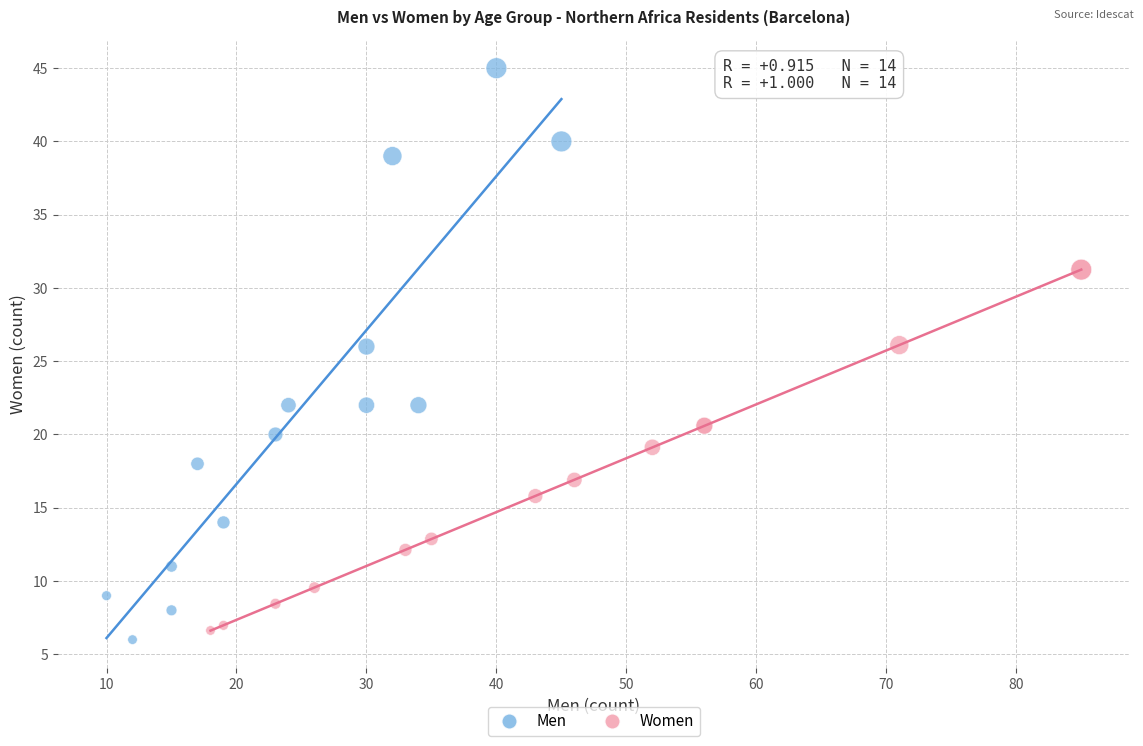

Which series reaches the maximum Y coordinate?

Men